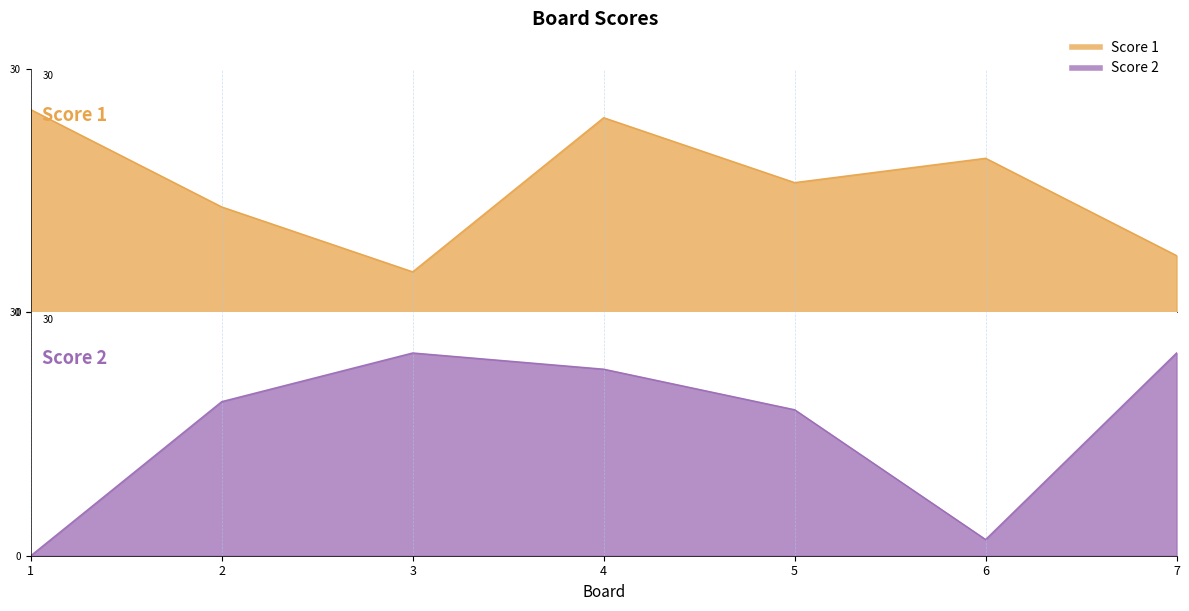

How many data points does each series have?

7